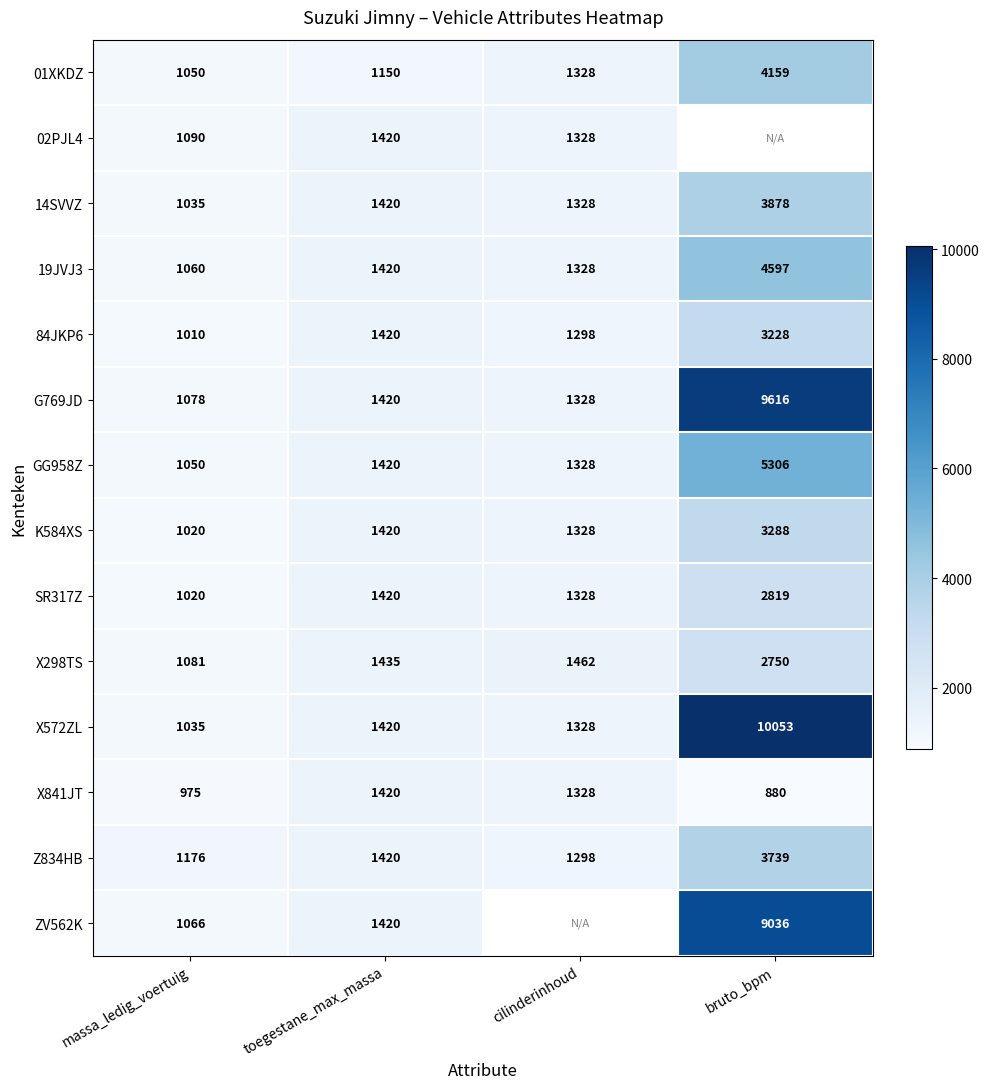

Rank the categories by 19JVJ3 value from lowest to highest.

massa_ledig_voertuig, cilinderinhoud, toegestane_max_massa, bruto_bpm